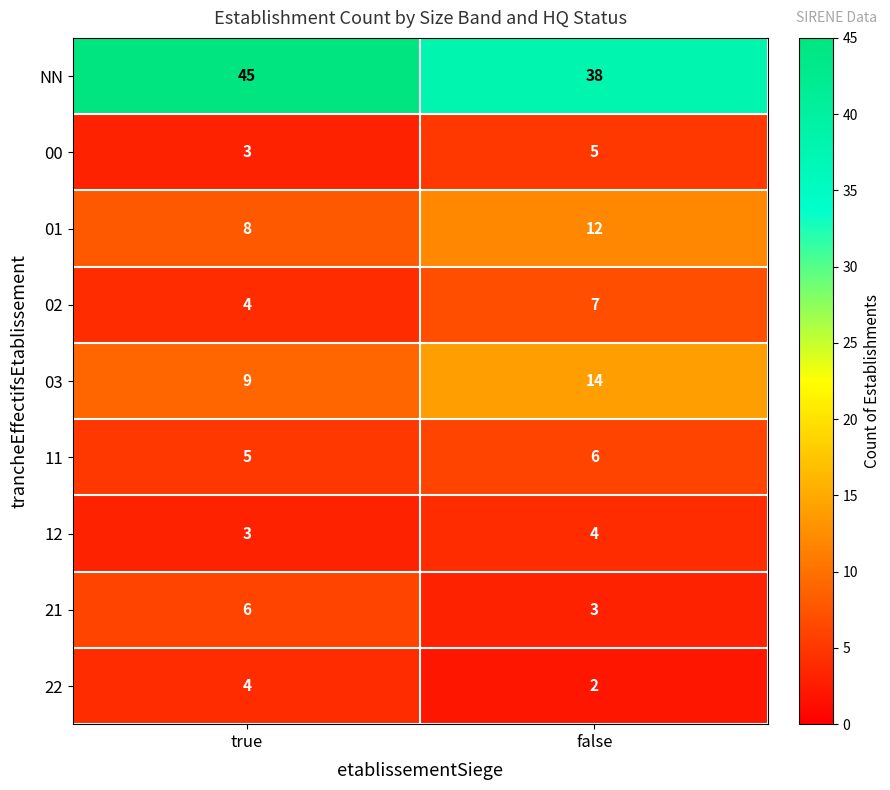

At which category does the chart reach its peak across all series?

true